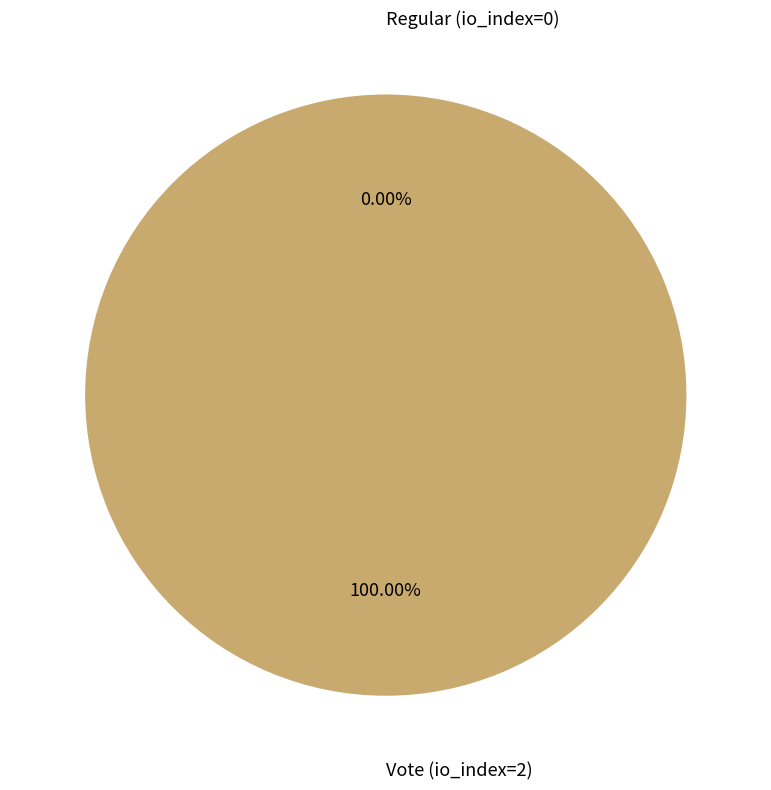

Does any single category account for the majority?

Yes